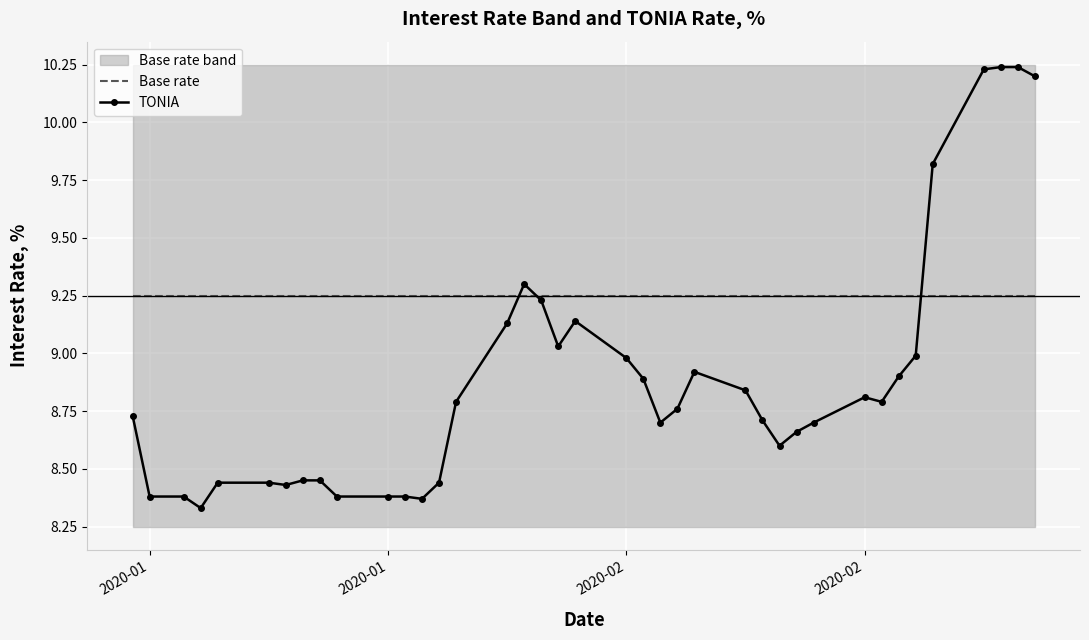

How many lines are shown in the chart?

2